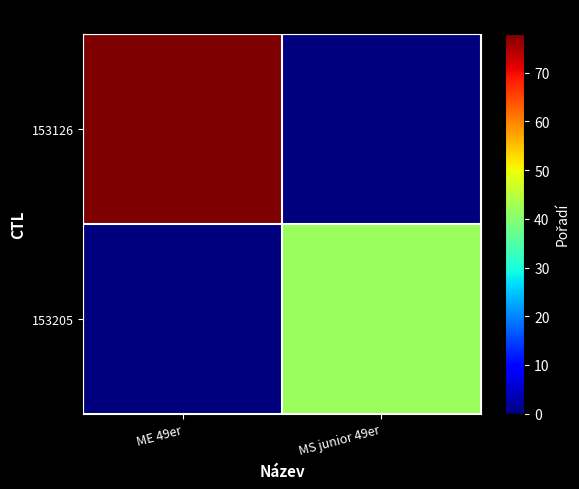

At which category does the chart reach its minimum across all series?

MS junior 49er